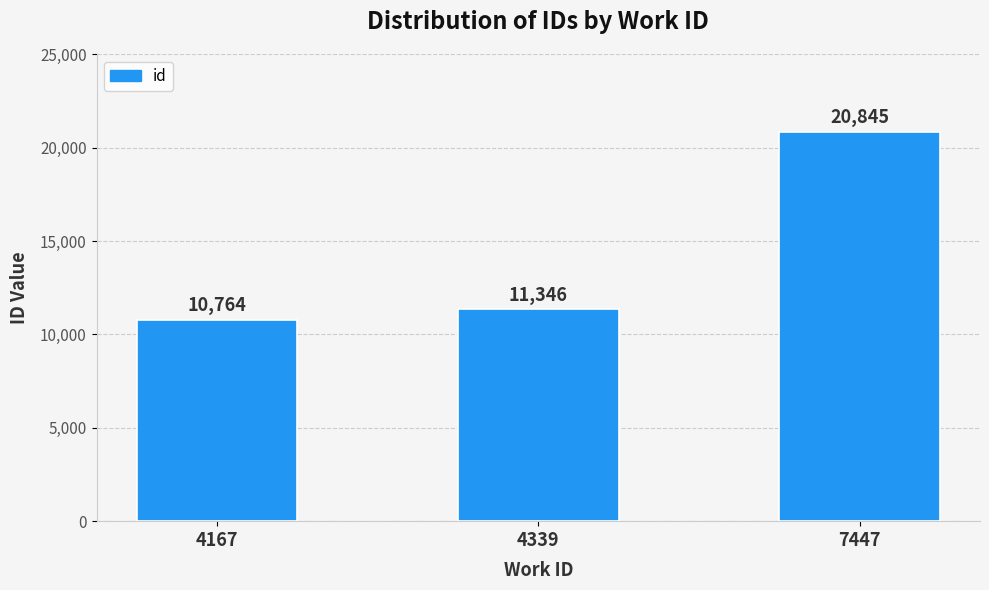

What is the sum of the values at 7447 and 4339?

32191